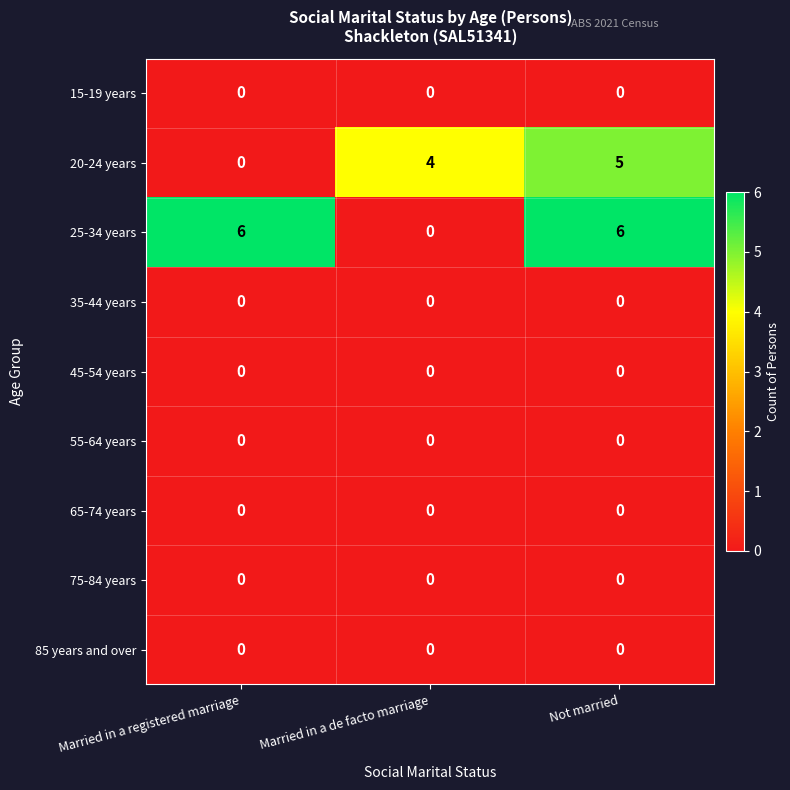

Which series has the largest range (max minus min)?

25-34 years